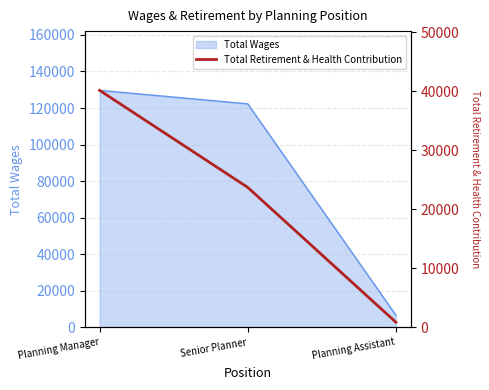

Rank the categories by value from lowest to highest.

Planning Assistant, Senior Planner, Planning Manager